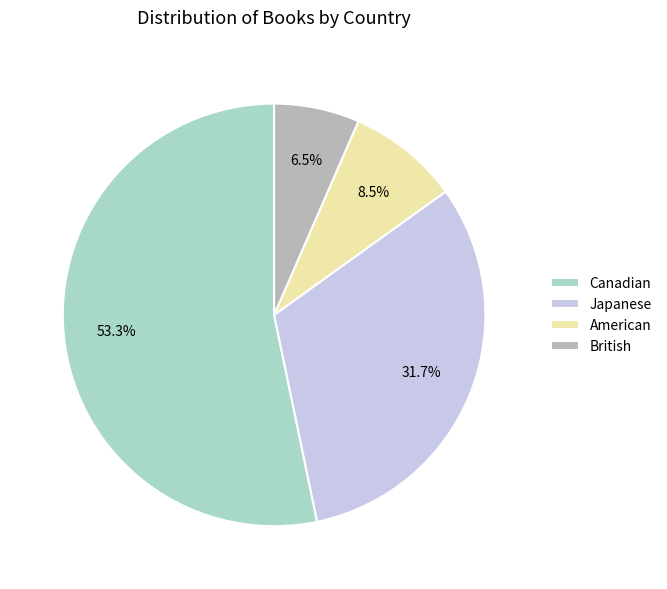

To the nearest percent, what is the difference between the Japanese and American slice percentages?

23%